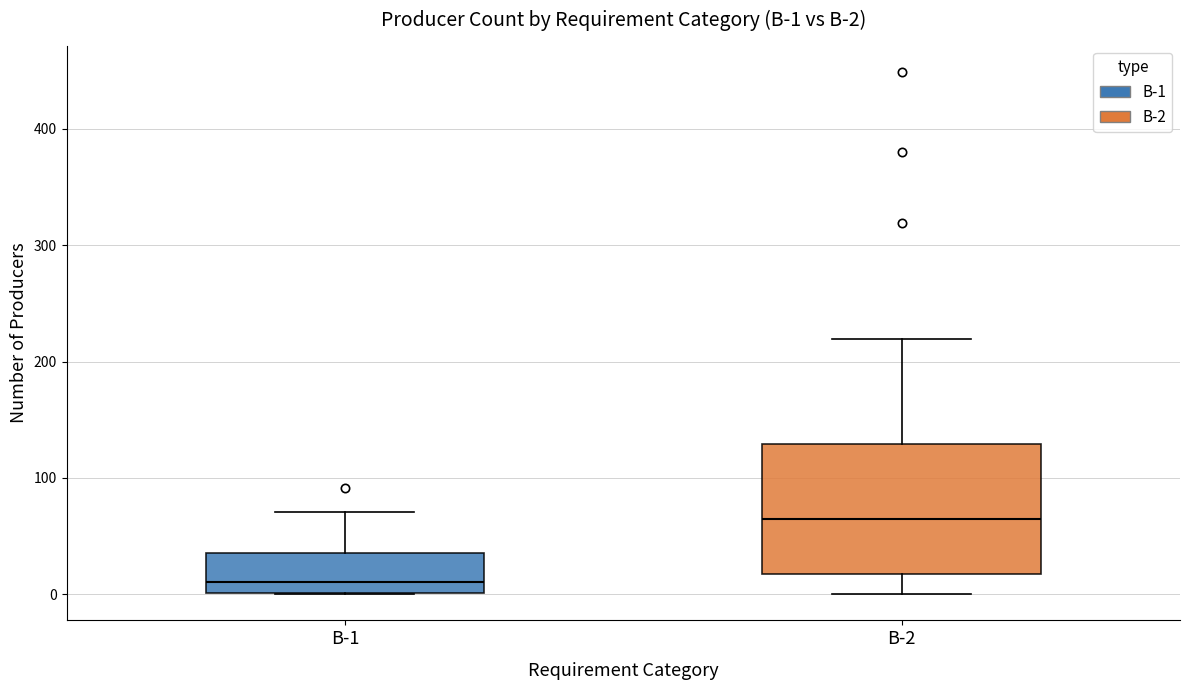

Comparing the boxes themselves (not the whiskers), which one is the tallest?

B-2